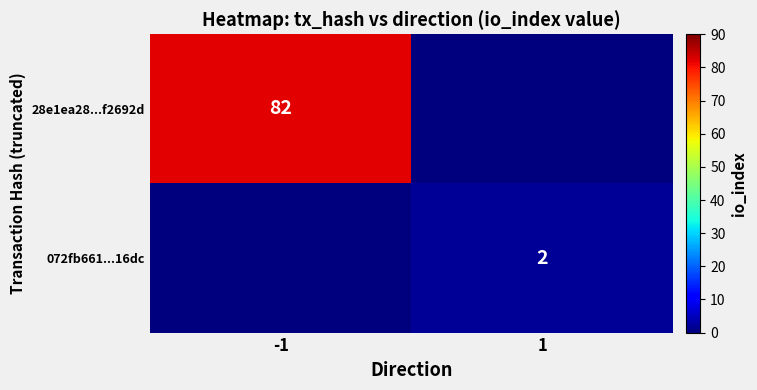

What is the spread (max minus min) of values at -1?

82